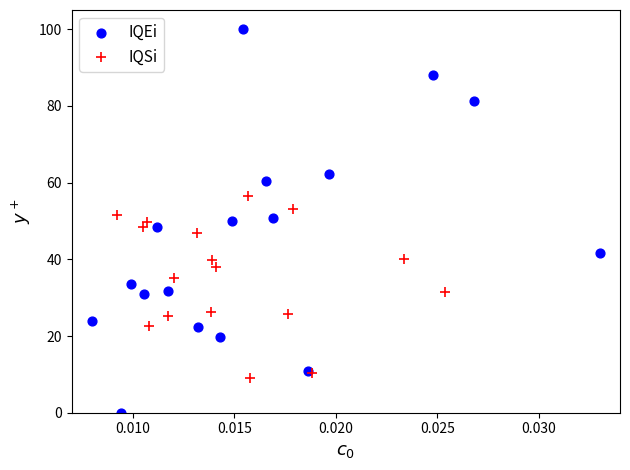

Which series has the largest Y range (max minus min)?

IQEi